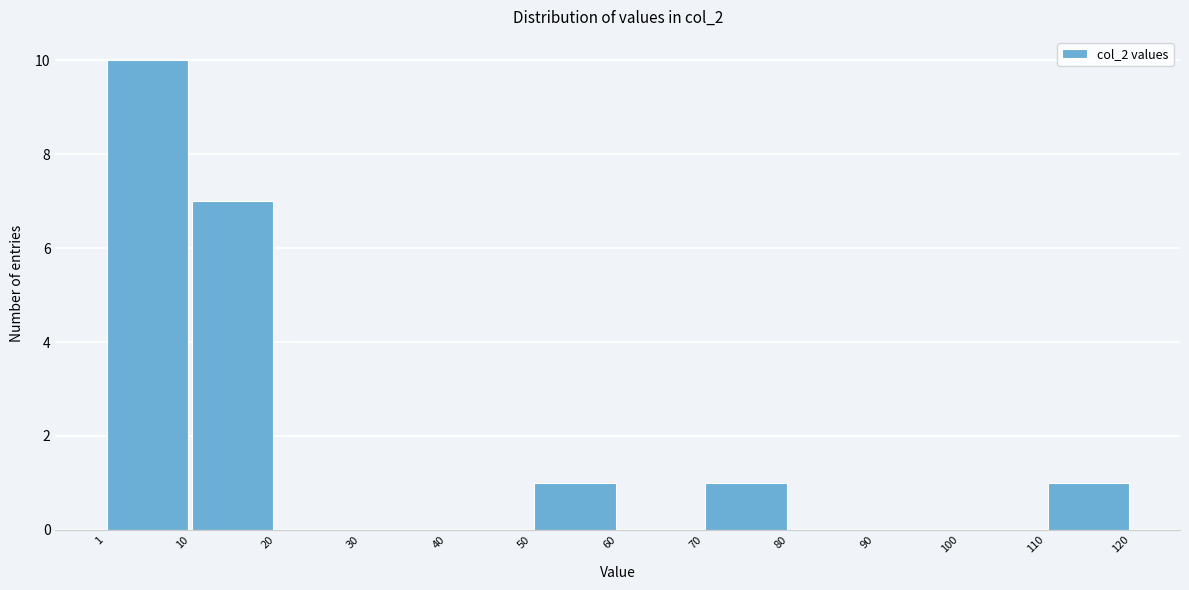

Reading left to right, transcribe this chart: for each bar, give the range it covers on the x-axis and its height. The values are not printed on the chart, so give them approximately, as read against the axis.

1 to 10: 10
10 to 20: 7
20 to 30: 0
30 to 40: 0
40 to 50: 0
50 to 60: 1
60 to 70: 0
70 to 80: 1
80 to 90: 0
90 to 100: 0
100 to 110: 0
110 to 120: 1